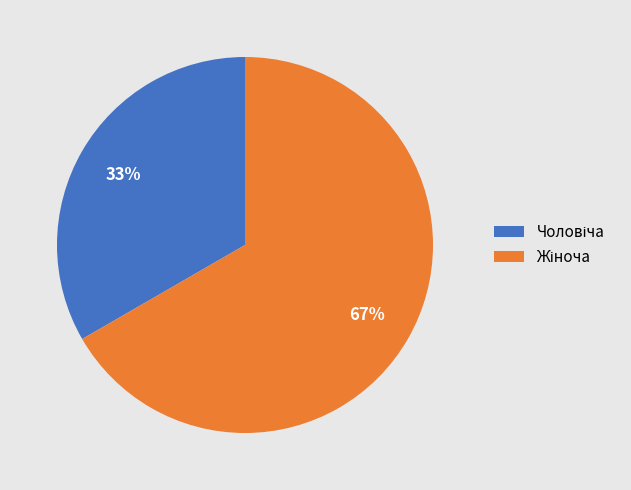

Is there any slice that represents more than half of the pie?

Yes